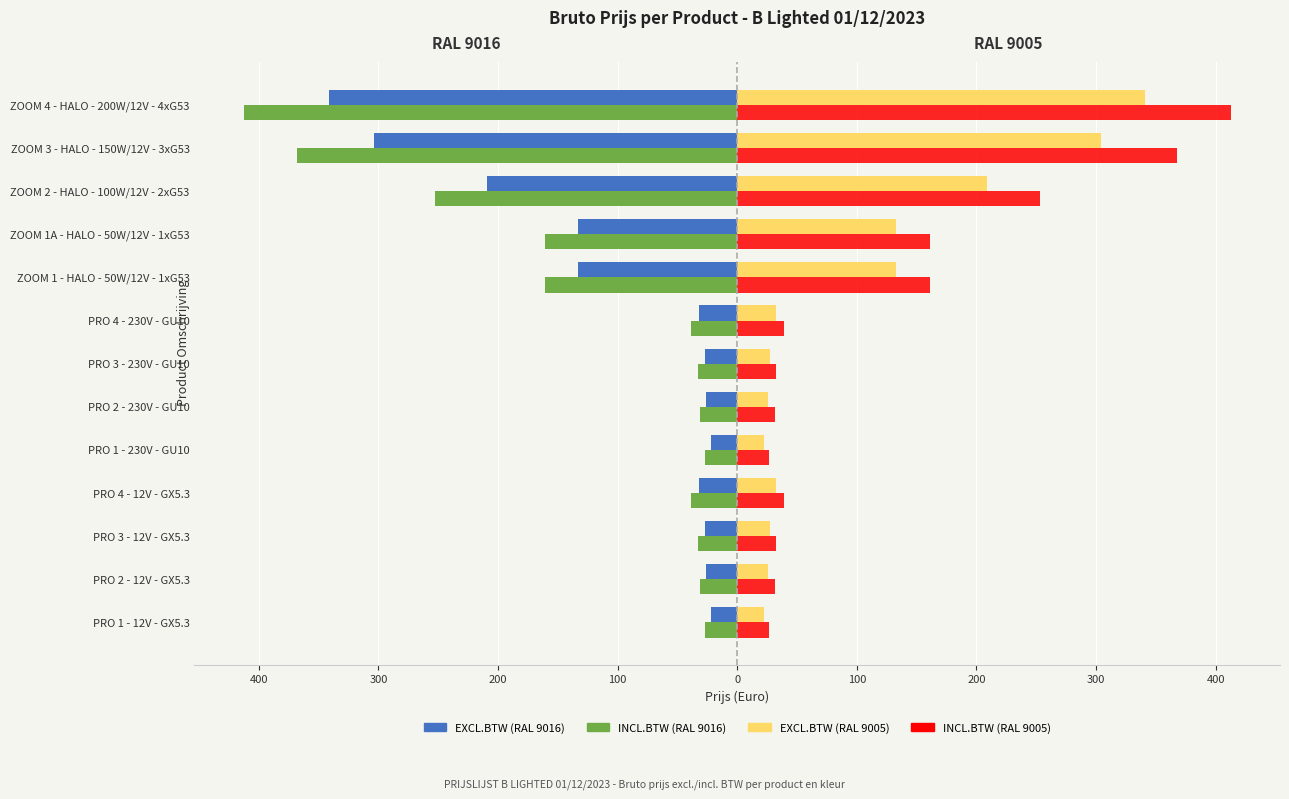

What are all the series names shown in the legend?

EXCL.BTW (RAL 9016), INCL.BTW (RAL 9016), EXCL.BTW (RAL 9005), INCL.BTW (RAL 9005)